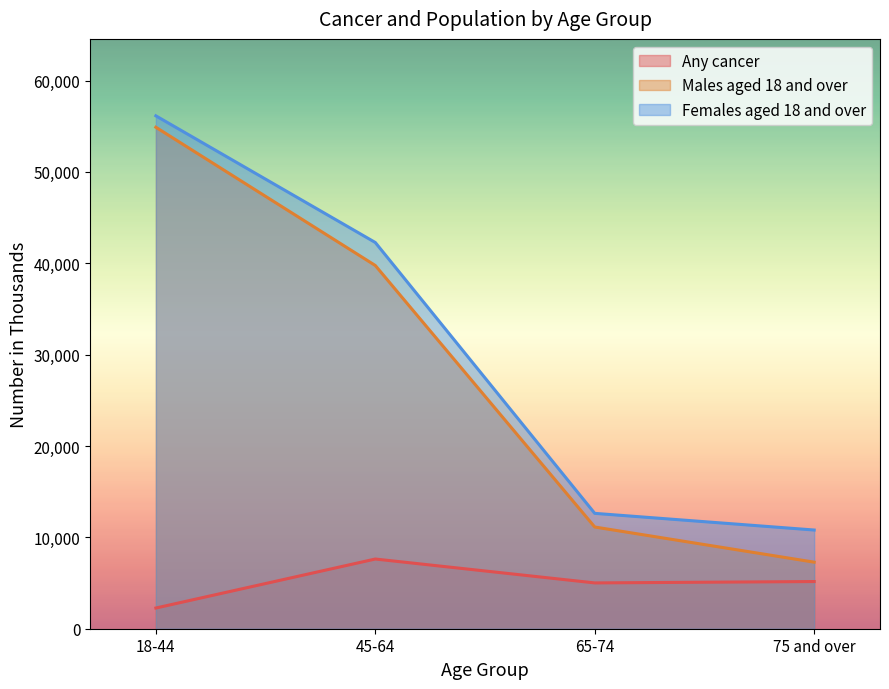

True or false: Males aged 18 and over has more than 0 points higher than both neighbors.

False